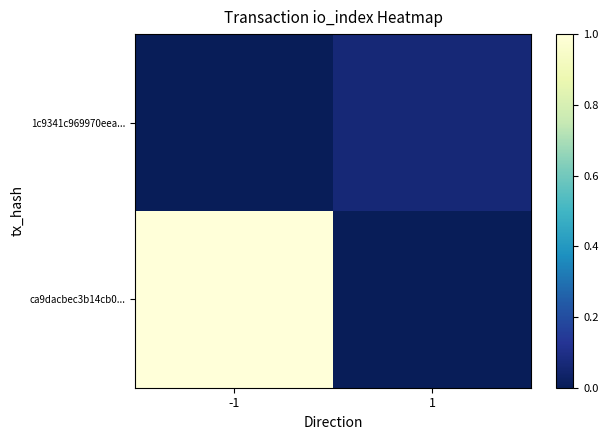

Reading left to right, extract all data points from this chart.

ca9dacbec3b14cb0...: -1=1.0	1=0.0
1c9341c969970eea...: -1=0.0	1=0.1